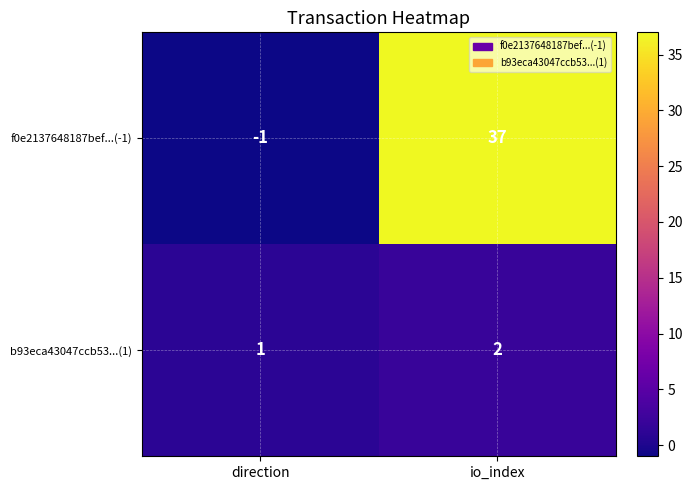

The b93eca43047ccb53...(1) series shows 0 at direction. True or false?

False